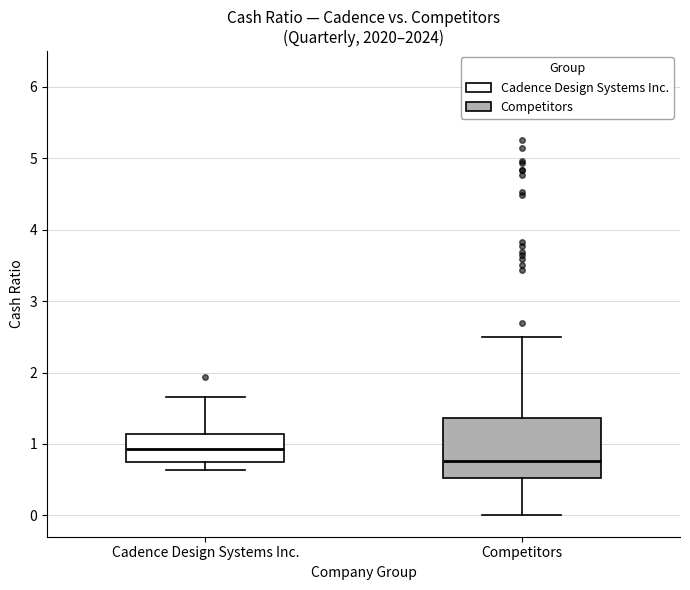

Comparing the boxes themselves (not the whiskers), which one is the tallest?

Competitors